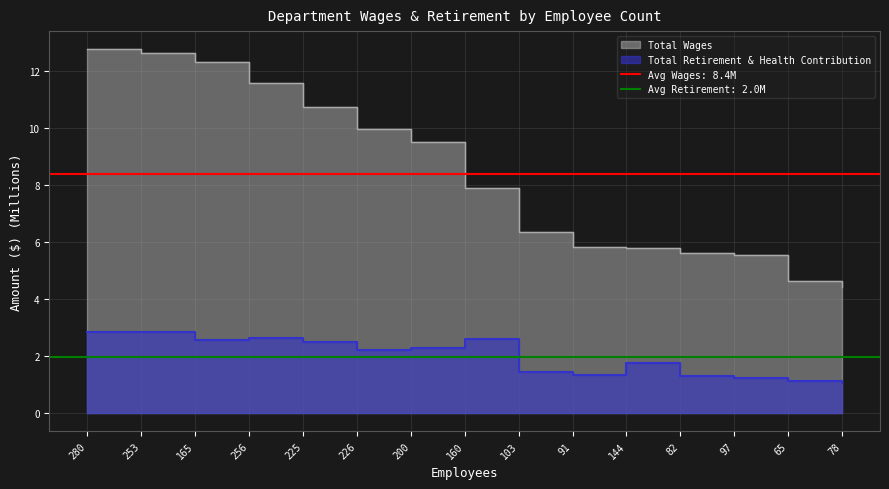

Reading left to right, extract all data points from this chart.

Total Wages: 12.8	12.6	12.3	11.6	10.8	10.0	9.5	7.9	6.3	5.8	5.8	5.6	5.5	4.6	4.4
Total Retirement & Health Contribution: 2.8	2.9	2.6	2.6	2.5	2.2	2.3	2.6	1.4	1.3	1.7	1.3	1.2	1.1	1.1